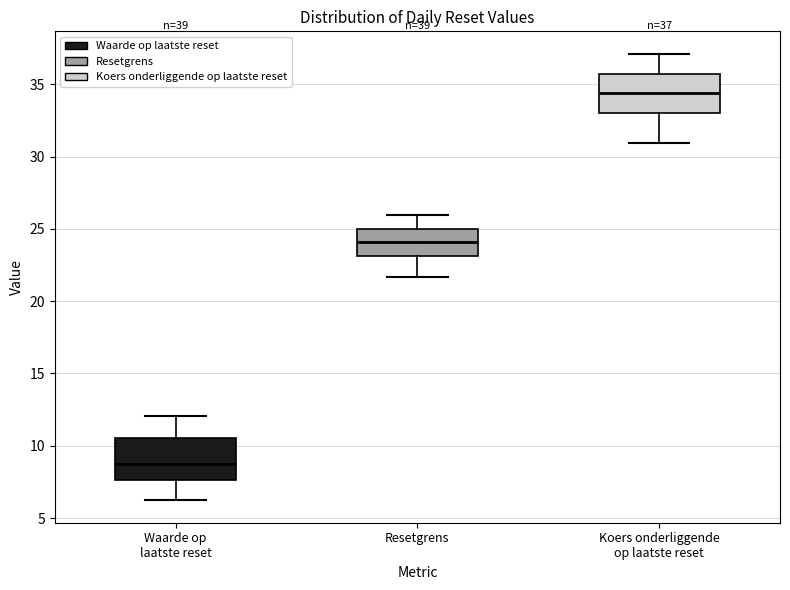

Which box has the highest median line?

Koers onderliggende op laatste reset